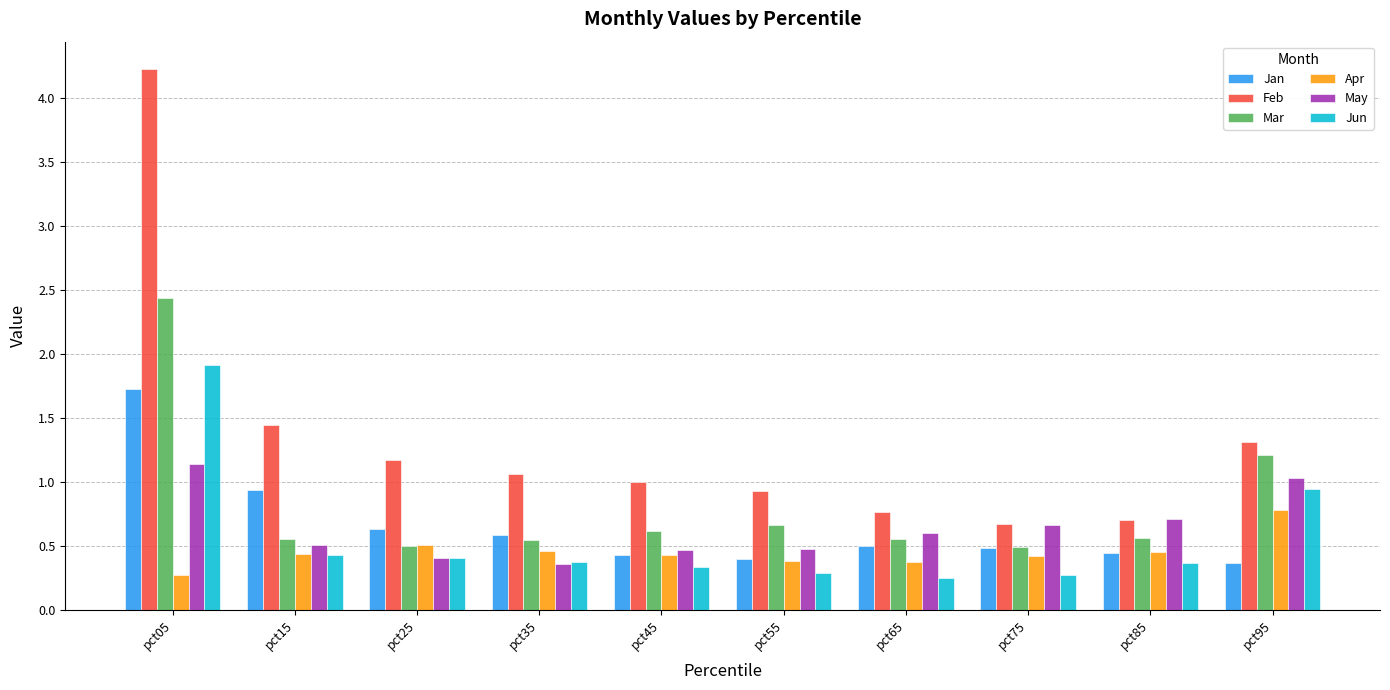

At which label is Jan closest to 1?

pct15